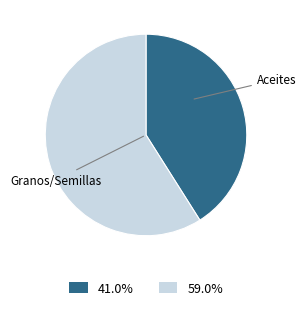

Is there a majority slice in this chart?

Yes